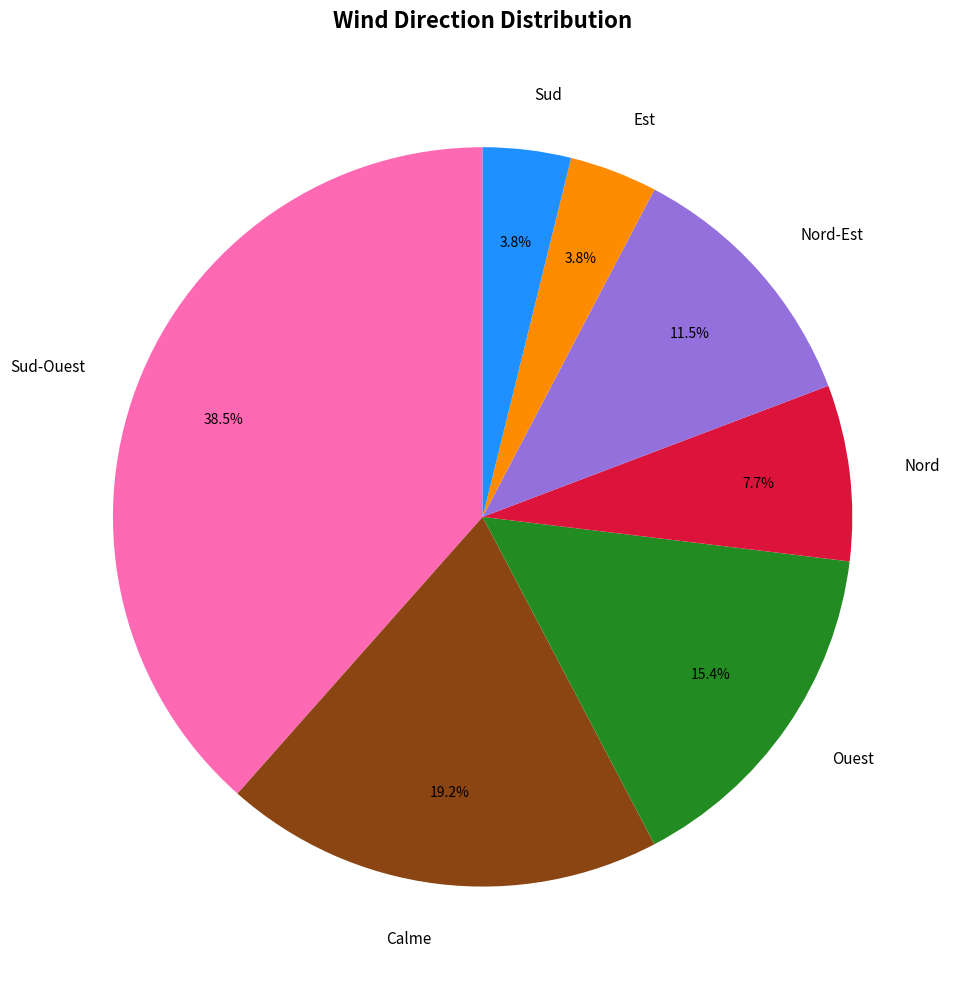

How many slices are in this pie chart?

7